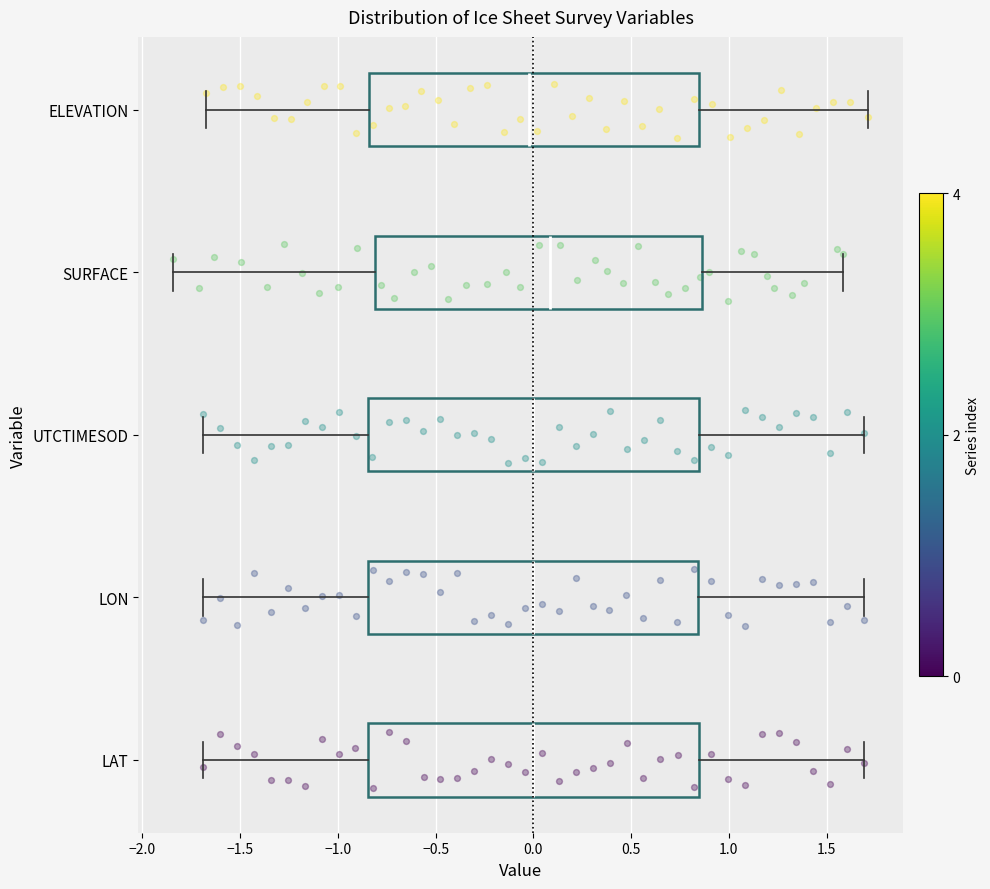

Where is the right edge of the box for LON on the x-axis? The values are not printed on the chart, so give them approximately, as read against the axis.

0.85